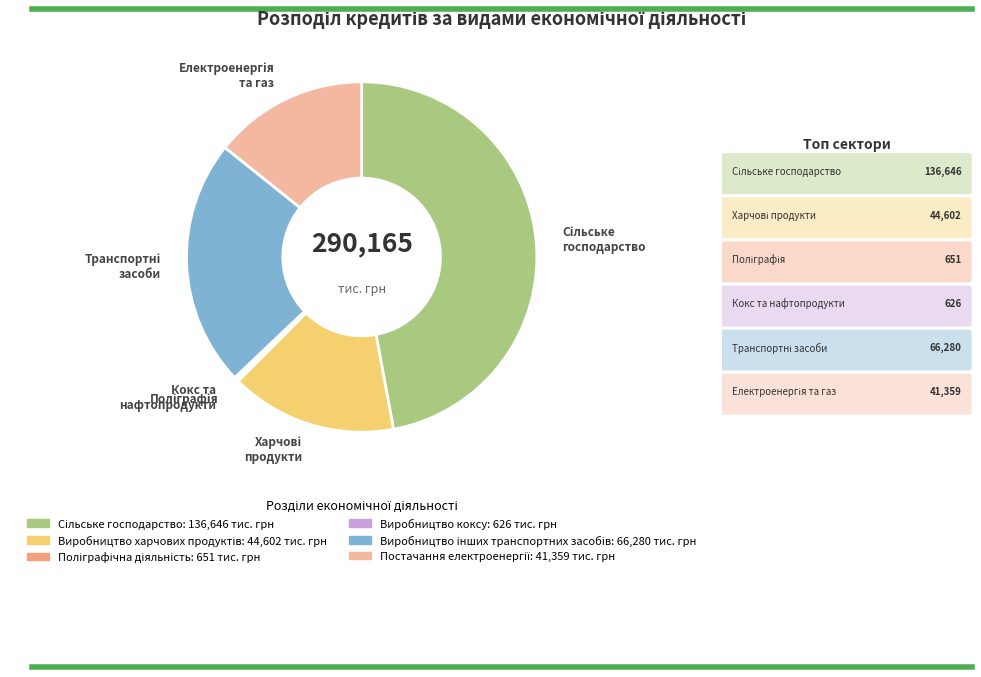

Is there any slice that represents more than half of the pie?

No